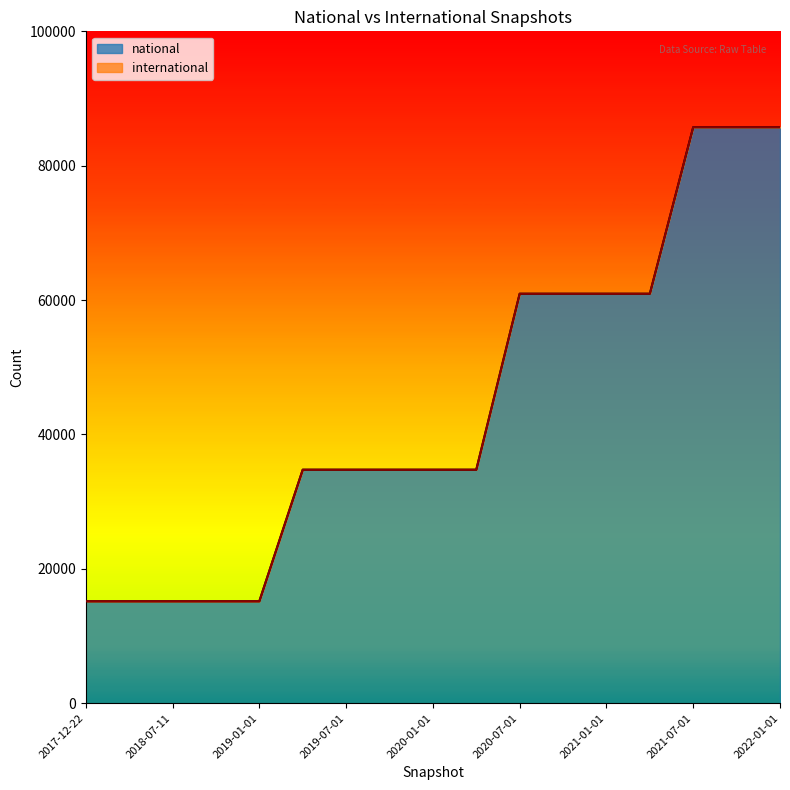

How many values are between 15169 and 60941?

14